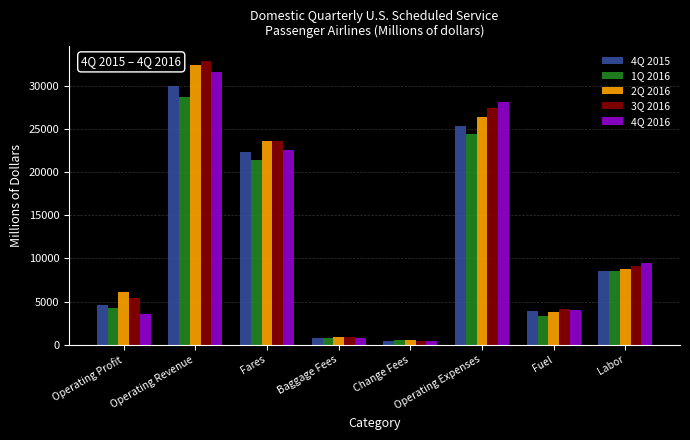

What are all the series names shown in the legend?

4Q 2015, 1Q 2016, 2Q 2016, 3Q 2016, 4Q 2016